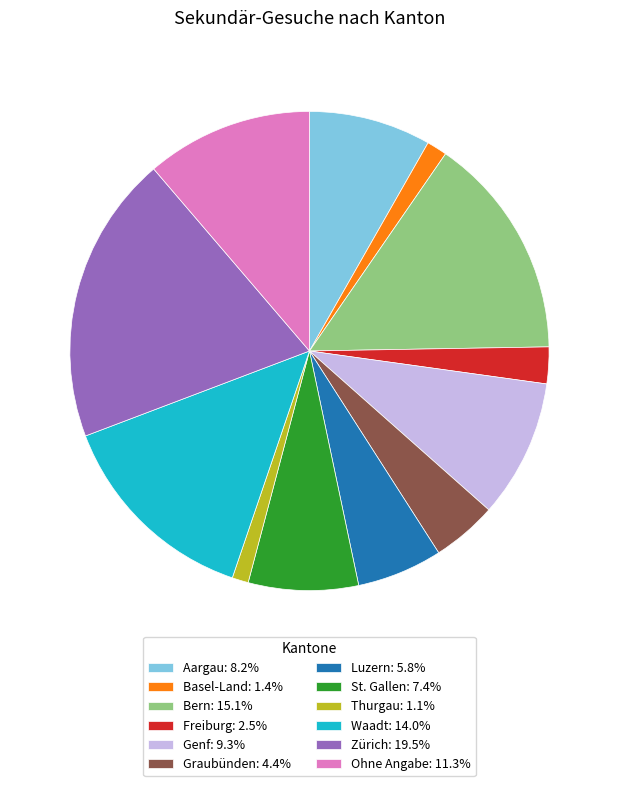

What is the ratio of the value at Luzern: 5.8% to the value at Basel-Land: 1.4%?

4.2